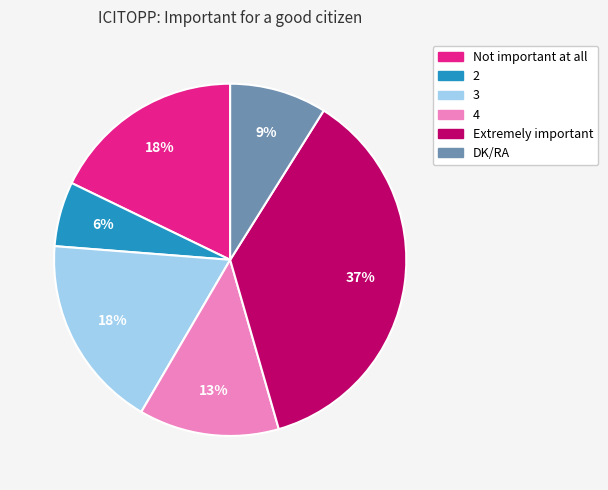

To the nearest percent, what percentage of the pie is Extremely important?

37%